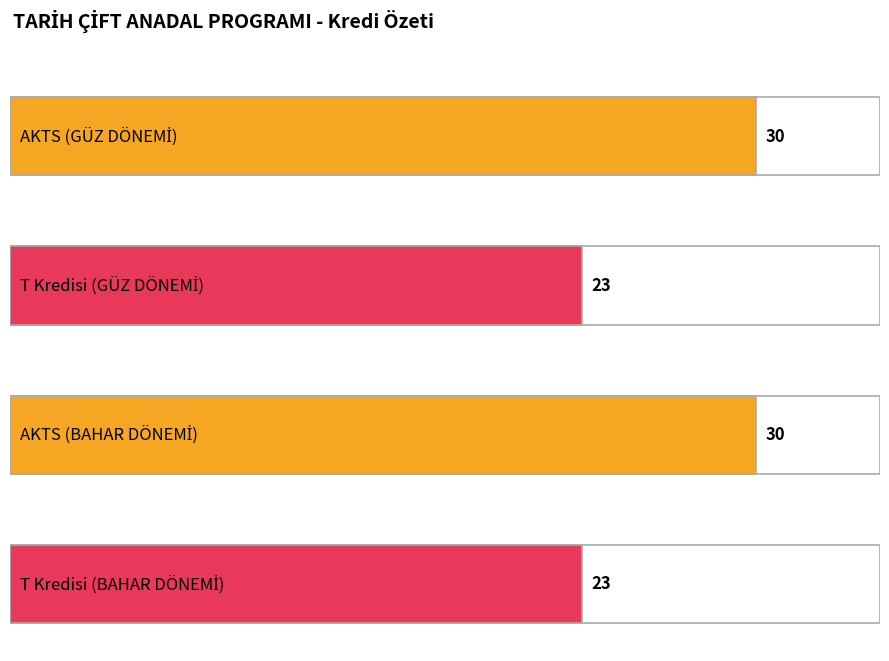

What is the sum of all AKTS values?

60